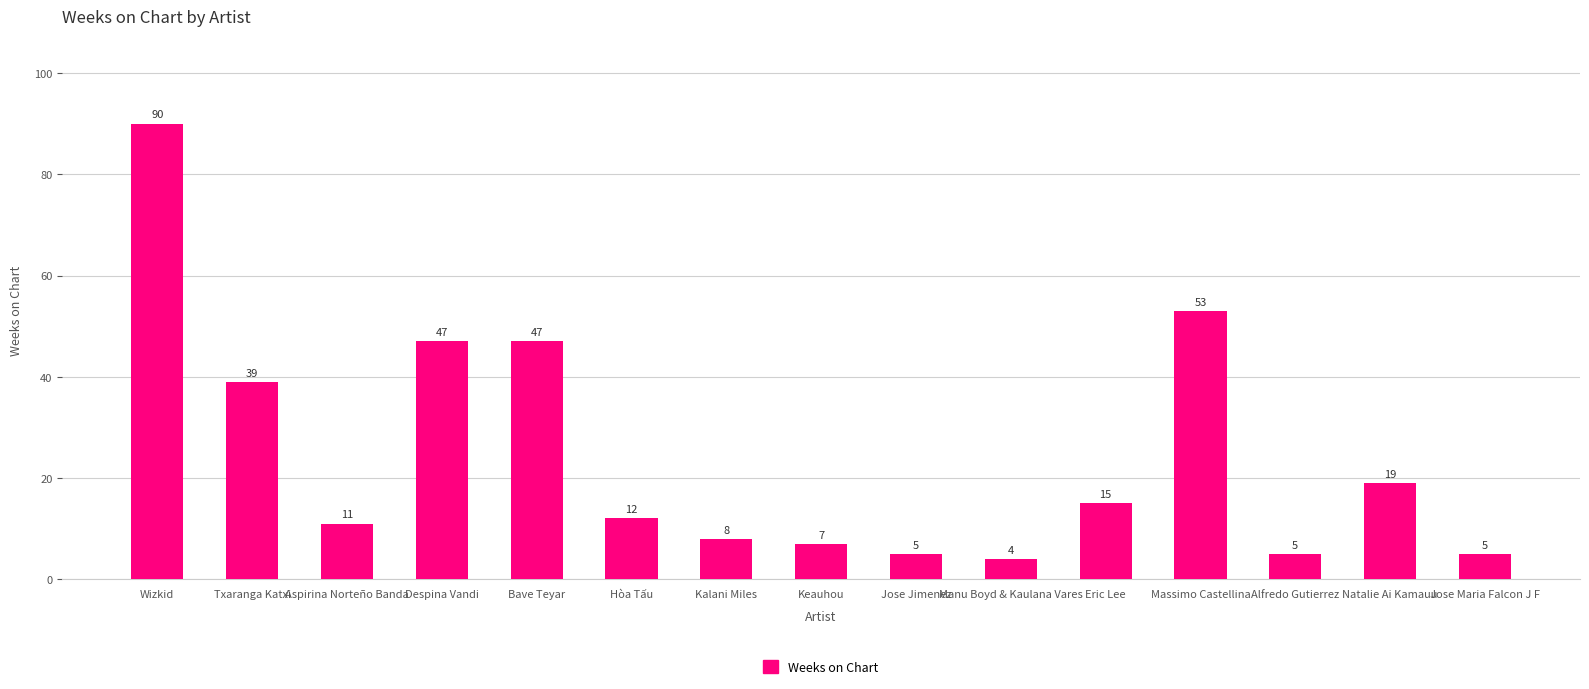

What is the approximate value at Hòa Tấu?

12